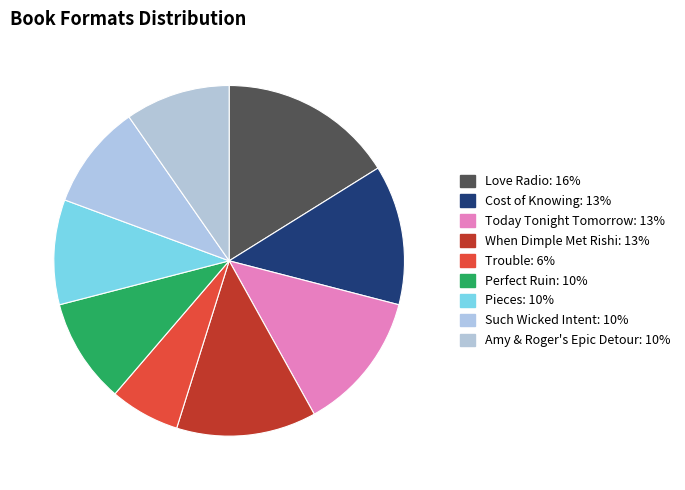

Do Today Tonight Tomorrow and Perfect Ruin together represent more than half of the pie?

No